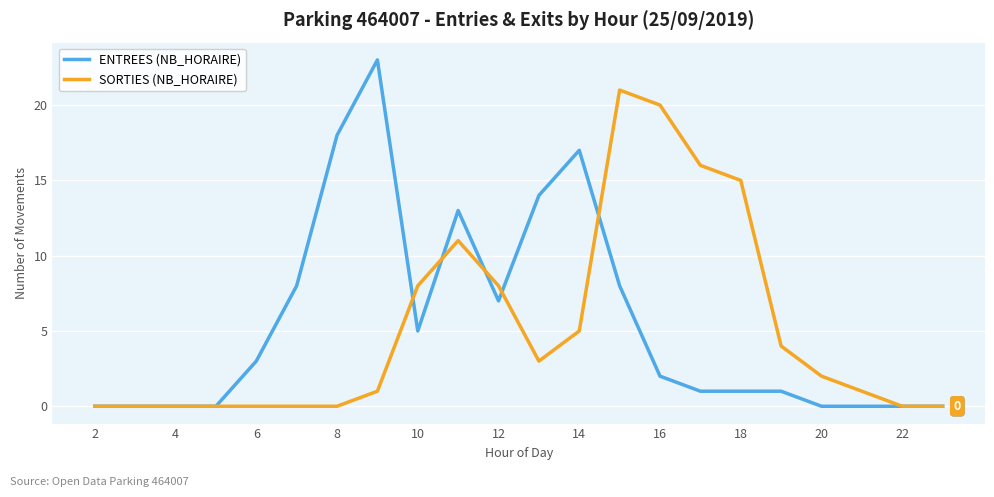

Rank the series by their maximum value, from highest to lowest.

ENTREES (NB_HORAIRE), SORTIES (NB_HORAIRE)